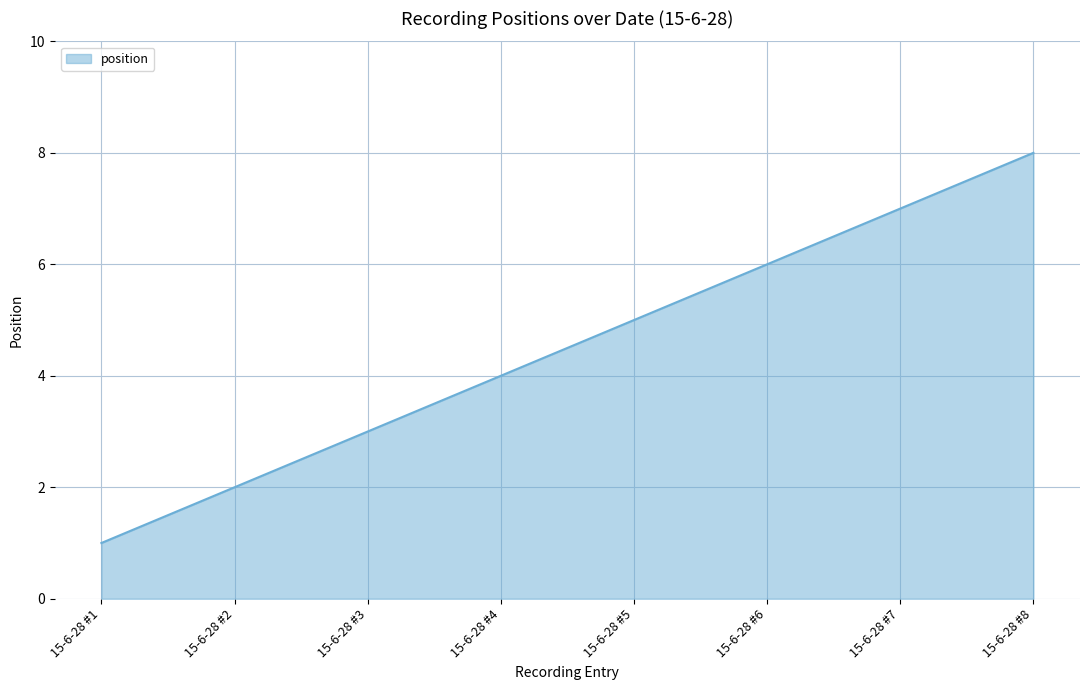

What is the change in value from 15-6-28 #2 to 15-6-28 #4?

+2